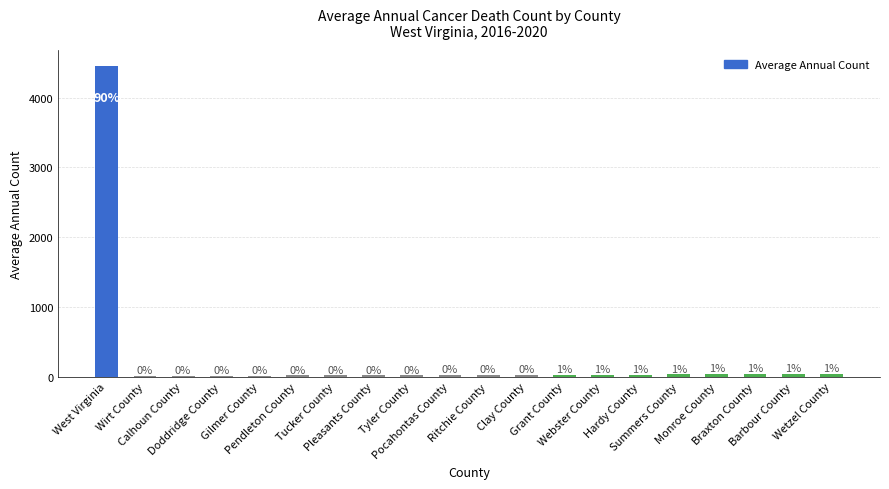

Approximately how many times larger is the value at Doddridge County compared to Hardy County?

0.7